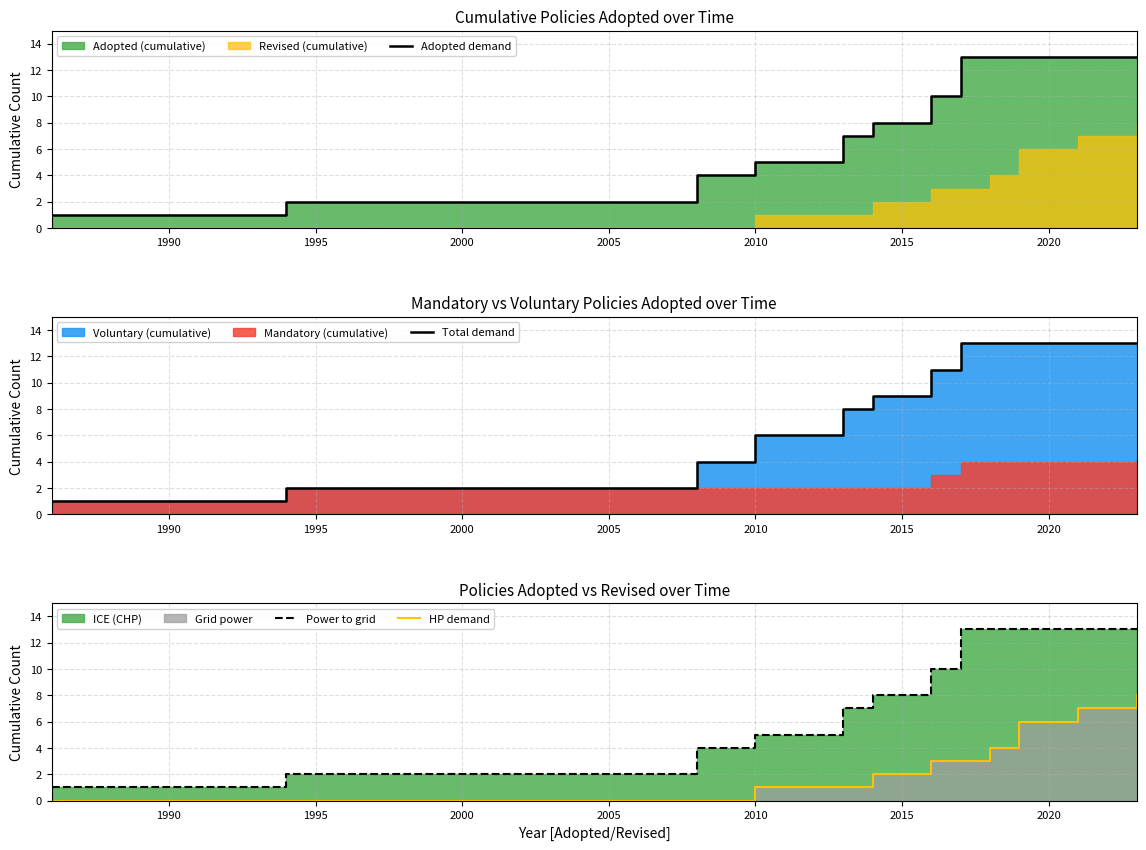

What is the difference between the second highest and minimum values in the Adopted demand series?

12